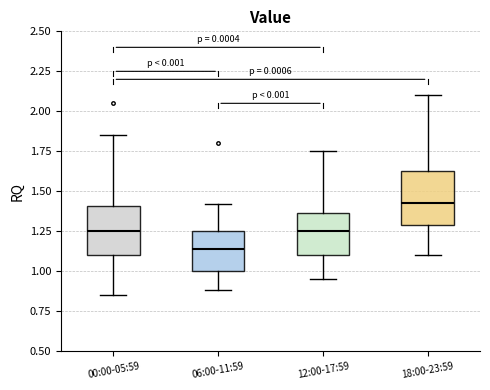

Reading left to right, read every box against the y-axis: the position of its median line, the range the box covers, and the ends of its whiskers. The values are not printed on the chart, so give them approximately, as read against the axis.

00:00-05:59: median 1.25, box 1.10 to 1.40, whiskers 0.85 to 1.85
06:00-11:59: median 1.15, box 1.00 to 1.25, whiskers 0.90 to 1.40
12:00-17:59: median 1.25, box 1.10 to 1.35, whiskers 0.95 to 1.75
18:00-23:59: median 1.45, box 1.30 to 1.65, whiskers 1.10 to 2.10